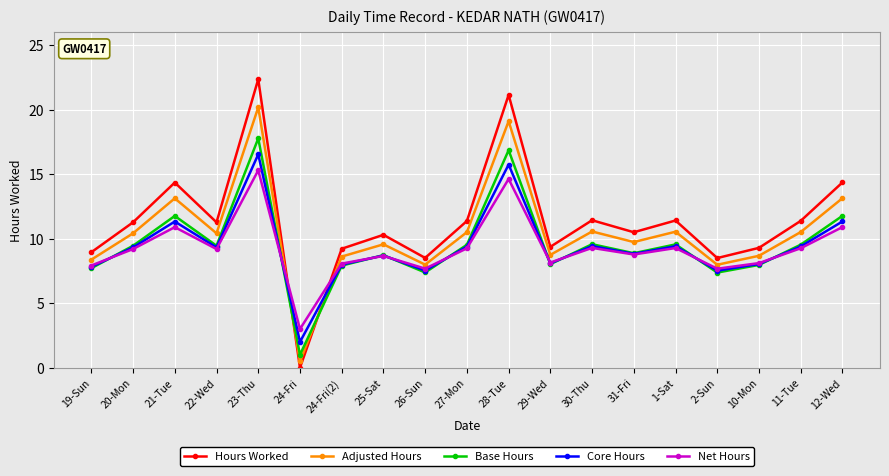

Which series has the largest total across all categories?

Hours Worked